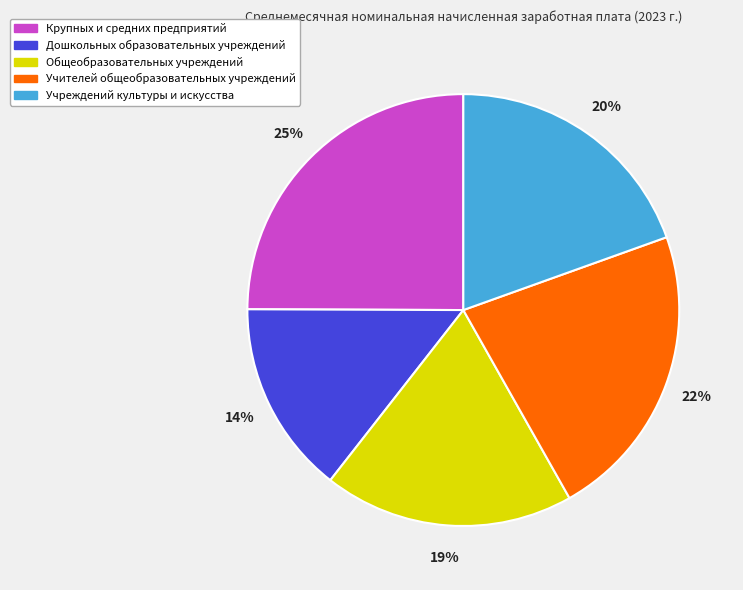

True or false: Дошкольных образовательных учреждений accounts for 14% of the total.

True